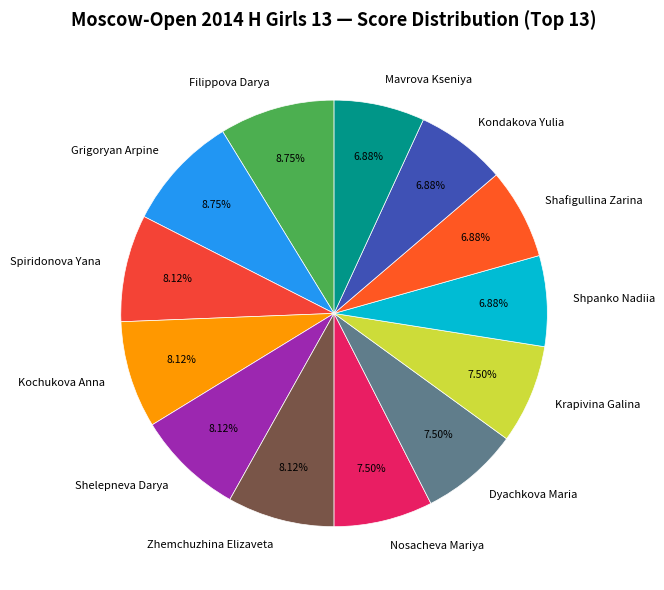

True or false: Zhemchuzhina Elizaveta accounts for 1% of the total.

False